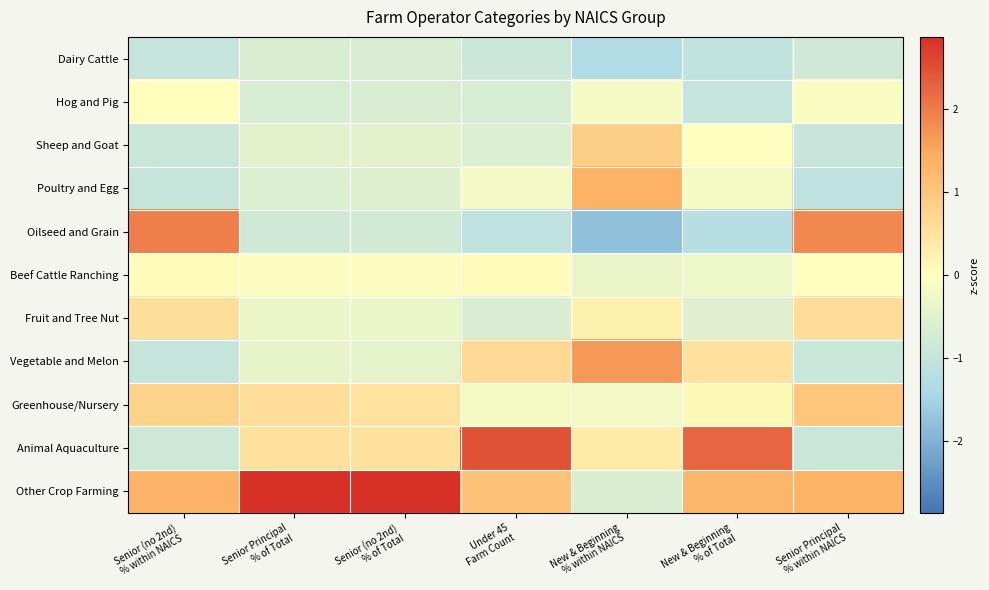

At how many categories does at least one series exceed 2?

4